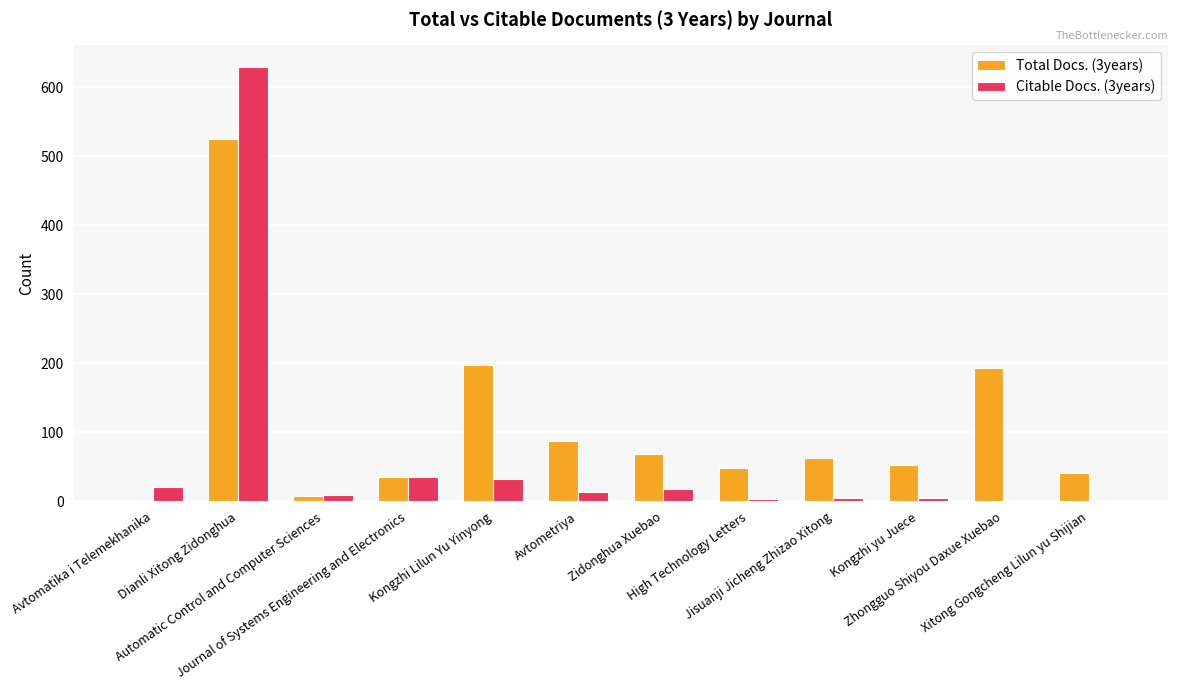

Which series has the largest total across all categories?

Total Docs. (3years)